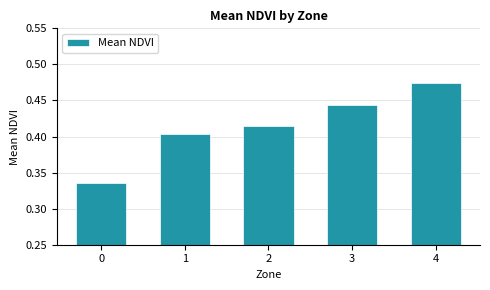

Is it true that the value at 1 is 0.2?

False